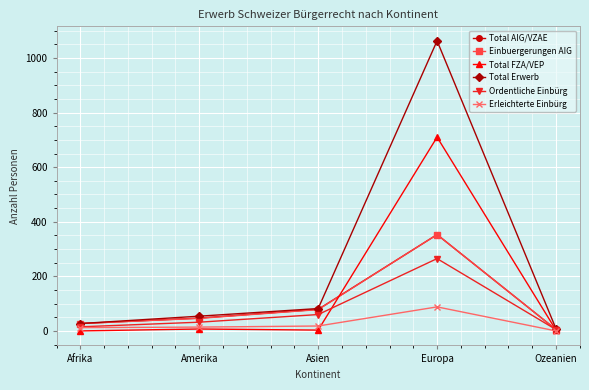

What is the label of the 2nd point from the left?

Amerika